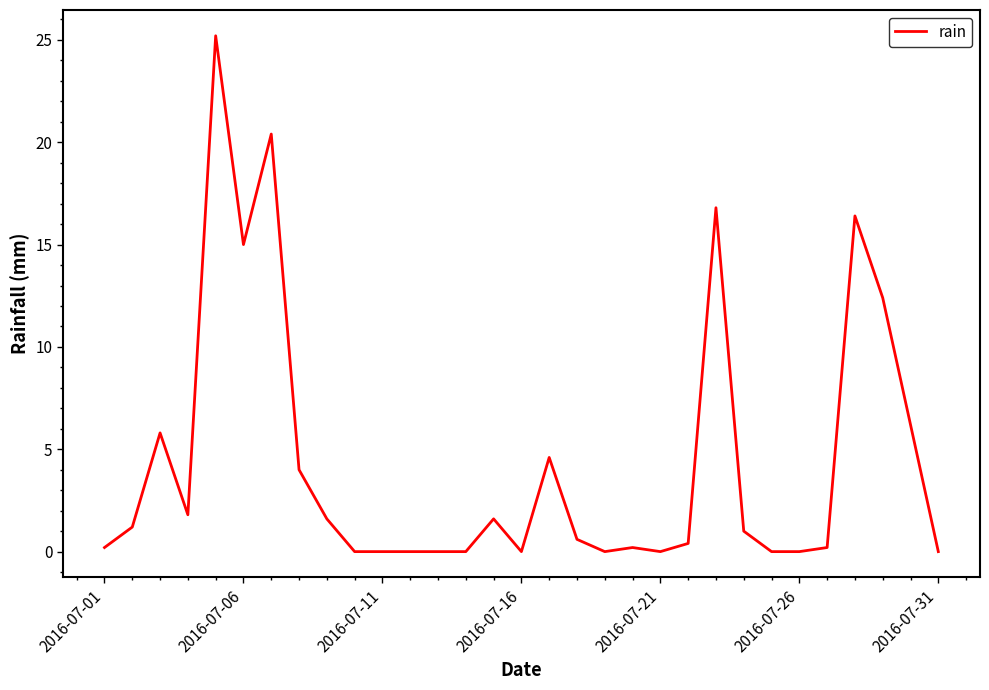

Is this an area chart (filled region under the line)?

No